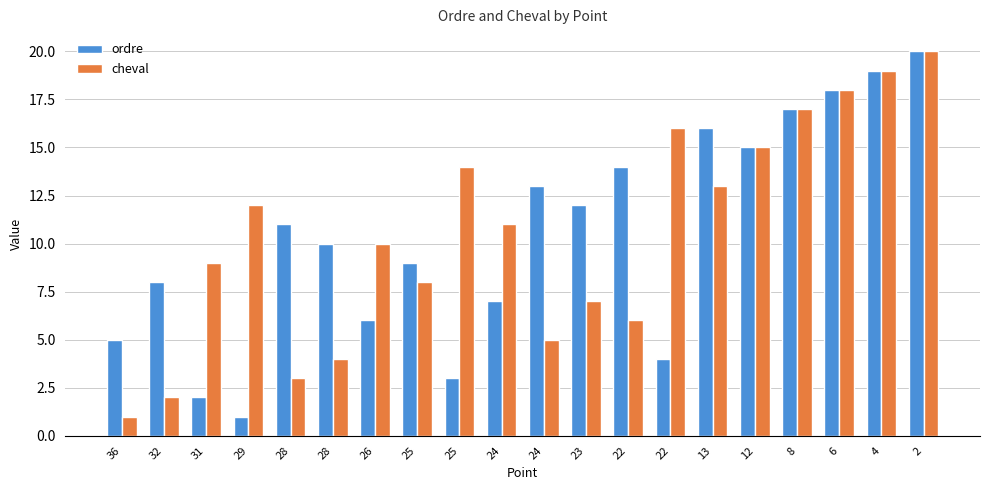

Count the number of data series in this chart.

2